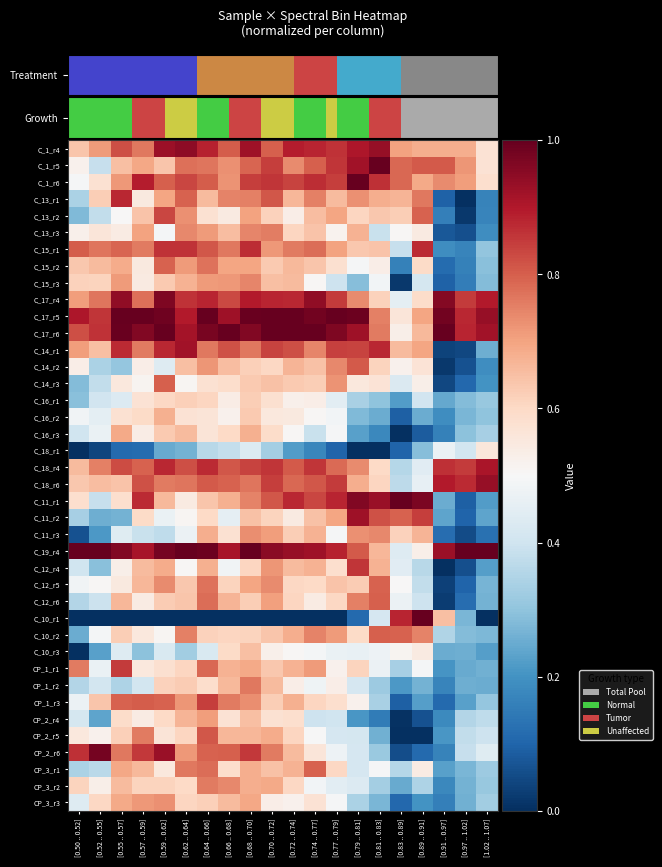

Reading left to right, list all the values displayed in this chart.

C_1_r4: [0.50 .. 0.52]=0.6	[0.52 .. 0.55]=0.7	[0.55 .. 0.57]=0.8	[0.57 .. 0.59]=0.8	[0.59 .. 0.62]=0.9	[0.62 .. 0.64]=0.9	[0.64 .. 0.66]=0.9	[0.66 .. 0.68]=0.8	[0.68 .. 0.70]=0.9	[0.70 .. 0.72]=0.8	[0.72 .. 0.74]=0.9	[0.74 .. 0.77]=0.9	[0.77 .. 0.79]=0.9	[0.79 .. 0.81]=0.9	[0.81 .. 0.83]=0.9	[0.83 .. 0.89]=0.7	[0.89 .. 0.91]=0.7	[0.91 .. 0.97]=0.7	[0.97 .. 1.02]=0.7	[1.02 .. 1.07]=0.6
C_1_r5: [0.50 .. 0.52]=0.5	[0.52 .. 0.55]=0.4	[0.55 .. 0.57]=0.6	[0.57 .. 0.59]=0.7	[0.59 .. 0.62]=0.6	[0.62 .. 0.64]=0.8	[0.64 .. 0.66]=0.8	[0.66 .. 0.68]=0.7	[0.68 .. 0.70]=0.8	[0.70 .. 0.72]=0.8	[0.72 .. 0.74]=0.7	[0.74 .. 0.77]=0.8	[0.77 .. 0.79]=0.9	[0.79 .. 0.81]=0.9	[0.81 .. 0.83]=1.0	[0.83 .. 0.89]=0.8	[0.89 .. 0.91]=0.8	[0.91 .. 0.97]=0.8	[0.97 .. 1.02]=0.7	[1.02 .. 1.07]=0.6
C_1_r6: [0.50 .. 0.52]=0.5	[0.52 .. 0.55]=0.6	[0.55 .. 0.57]=0.7	[0.57 .. 0.59]=0.9	[0.59 .. 0.62]=0.8	[0.62 .. 0.64]=0.8	[0.64 .. 0.66]=0.8	[0.66 .. 0.68]=0.7	[0.68 .. 0.70]=0.8	[0.70 .. 0.72]=0.9	[0.72 .. 0.74]=0.8	[0.74 .. 0.77]=0.9	[0.77 .. 0.79]=0.8	[0.79 .. 0.81]=1.0	[0.81 .. 0.83]=0.9	[0.83 .. 0.89]=0.8	[0.89 .. 0.91]=0.7	[0.91 .. 0.97]=0.7	[0.97 .. 1.02]=0.7	[1.02 .. 1.07]=0.6
C_13_r1: [0.50 .. 0.52]=0.3	[0.52 .. 0.55]=0.6	[0.55 .. 0.57]=0.9	[0.57 .. 0.59]=0.5	[0.59 .. 0.62]=0.7	[0.62 .. 0.64]=0.8	[0.64 .. 0.66]=0.7	[0.66 .. 0.68]=0.7	[0.68 .. 0.70]=0.8	[0.70 .. 0.72]=0.8	[0.72 .. 0.74]=0.7	[0.74 .. 0.77]=0.8	[0.77 .. 0.79]=0.7	[0.79 .. 0.81]=0.7	[0.81 .. 0.83]=0.7	[0.83 .. 0.89]=0.7	[0.89 .. 0.91]=0.8	[0.91 .. 0.97]=0.1	[0.97 .. 1.02]=0.0	[1.02 .. 1.07]=0.2
C_13_r2: [0.50 .. 0.52]=0.3	[0.52 .. 0.55]=0.4	[0.55 .. 0.57]=0.5	[0.57 .. 0.59]=0.6	[0.59 .. 0.62]=0.8	[0.62 .. 0.64]=0.7	[0.64 .. 0.66]=0.6	[0.66 .. 0.68]=0.5	[0.68 .. 0.70]=0.7	[0.70 .. 0.72]=0.6	[0.72 .. 0.74]=0.5	[0.74 .. 0.77]=0.7	[0.77 .. 0.79]=0.7	[0.79 .. 0.81]=0.6	[0.81 .. 0.83]=0.6	[0.83 .. 0.89]=0.6	[0.89 .. 0.91]=0.8	[0.91 .. 0.97]=0.2	[0.97 .. 1.02]=0.0	[1.02 .. 1.07]=0.2
C_13_r3: [0.50 .. 0.52]=0.5	[0.52 .. 0.55]=0.6	[0.55 .. 0.57]=0.5	[0.57 .. 0.59]=0.7	[0.59 .. 0.62]=0.5	[0.62 .. 0.64]=0.7	[0.64 .. 0.66]=0.7	[0.66 .. 0.68]=0.7	[0.68 .. 0.70]=0.7	[0.70 .. 0.72]=0.8	[0.72 .. 0.74]=0.6	[0.74 .. 0.77]=0.6	[0.77 .. 0.79]=0.5	[0.79 .. 0.81]=0.7	[0.81 .. 0.83]=0.4	[0.83 .. 0.89]=0.5	[0.89 .. 0.91]=0.5	[0.91 .. 0.97]=0.1	[0.97 .. 1.02]=0.1	[1.02 .. 1.07]=0.2
C_15_r1: [0.50 .. 0.52]=0.8	[0.52 .. 0.55]=0.8	[0.55 .. 0.57]=0.8	[0.57 .. 0.59]=0.8	[0.59 .. 0.62]=0.9	[0.62 .. 0.64]=0.9	[0.64 .. 0.66]=0.8	[0.66 .. 0.68]=0.8	[0.68 .. 0.70]=0.9	[0.70 .. 0.72]=0.7	[0.72 .. 0.74]=0.8	[0.74 .. 0.77]=0.8	[0.77 .. 0.79]=0.7	[0.79 .. 0.81]=0.6	[0.81 .. 0.83]=0.6	[0.83 .. 0.89]=0.4	[0.89 .. 0.91]=0.9	[0.91 .. 0.97]=0.2	[0.97 .. 1.02]=0.2	[1.02 .. 1.07]=0.3
C_15_r2: [0.50 .. 0.52]=0.6	[0.52 .. 0.55]=0.7	[0.55 .. 0.57]=0.7	[0.57 .. 0.59]=0.5	[0.59 .. 0.62]=0.8	[0.62 .. 0.64]=0.7	[0.64 .. 0.66]=0.8	[0.66 .. 0.68]=0.7	[0.68 .. 0.70]=0.7	[0.70 .. 0.72]=0.6	[0.72 .. 0.74]=0.7	[0.74 .. 0.77]=0.6	[0.77 .. 0.79]=0.6	[0.79 .. 0.81]=0.5	[0.81 .. 0.83]=0.5	[0.83 .. 0.89]=0.2	[0.89 .. 0.91]=0.6	[0.91 .. 0.97]=0.1	[0.97 .. 1.02]=0.2	[1.02 .. 1.07]=0.3
C_15_r3: [0.50 .. 0.52]=0.6	[0.52 .. 0.55]=0.6	[0.55 .. 0.57]=0.7	[0.57 .. 0.59]=0.5	[0.59 .. 0.62]=0.6	[0.62 .. 0.64]=0.7	[0.64 .. 0.66]=0.7	[0.66 .. 0.68]=0.7	[0.68 .. 0.70]=0.7	[0.70 .. 0.72]=0.6	[0.72 .. 0.74]=0.7	[0.74 .. 0.77]=0.5	[0.77 .. 0.79]=0.4	[0.79 .. 0.81]=0.3	[0.81 .. 0.83]=0.5	[0.83 .. 0.89]=0.0	[0.89 .. 0.91]=0.4	[0.91 .. 0.97]=0.1	[0.97 .. 1.02]=0.2	[1.02 .. 1.07]=0.3
C_17_r4: [0.50 .. 0.52]=0.7	[0.52 .. 0.55]=0.8	[0.55 .. 0.57]=0.9	[0.57 .. 0.59]=0.8	[0.59 .. 0.62]=1.0	[0.62 .. 0.64]=0.9	[0.64 .. 0.66]=0.9	[0.66 .. 0.68]=0.8	[0.68 .. 0.70]=0.9	[0.70 .. 0.72]=0.9	[0.72 .. 0.74]=0.9	[0.74 .. 0.77]=0.9	[0.77 .. 0.79]=0.9	[0.79 .. 0.81]=0.7	[0.81 .. 0.83]=0.6	[0.83 .. 0.89]=0.5	[0.89 .. 0.91]=0.6	[0.91 .. 0.97]=1.0	[0.97 .. 1.02]=0.8	[1.02 .. 1.07]=0.9
C_17_r5: [0.50 .. 0.52]=0.9	[0.52 .. 0.55]=0.9	[0.55 .. 0.57]=1.0	[0.57 .. 0.59]=1.0	[0.59 .. 0.62]=1.0	[0.62 .. 0.64]=0.9	[0.64 .. 0.66]=1.0	[0.66 .. 0.68]=0.9	[0.68 .. 0.70]=1.0	[0.70 .. 0.72]=1.0	[0.72 .. 0.74]=1.0	[0.74 .. 0.77]=1.0	[0.77 .. 0.79]=1.0	[0.79 .. 0.81]=1.0	[0.81 .. 0.83]=0.8	[0.83 .. 0.89]=0.6	[0.89 .. 0.91]=0.7	[0.91 .. 0.97]=1.0	[0.97 .. 1.02]=0.9	[1.02 .. 1.07]=0.9
C_17_r6: [0.50 .. 0.52]=0.8	[0.52 .. 0.55]=0.9	[0.55 .. 0.57]=1.0	[0.57 .. 0.59]=1.0	[0.59 .. 0.62]=1.0	[0.62 .. 0.64]=0.9	[0.64 .. 0.66]=1.0	[0.66 .. 0.68]=1.0	[0.68 .. 0.70]=1.0	[0.70 .. 0.72]=1.0	[0.72 .. 0.74]=1.0	[0.74 .. 0.77]=1.0	[0.77 .. 0.79]=1.0	[0.79 .. 0.81]=0.9	[0.81 .. 0.83]=0.8	[0.83 .. 0.89]=0.5	[0.89 .. 0.91]=0.7	[0.91 .. 0.97]=1.0	[0.97 .. 1.02]=0.9	[1.02 .. 1.07]=0.9
C_14_r1: [0.50 .. 0.52]=0.7	[0.52 .. 0.55]=0.7	[0.55 .. 0.57]=0.9	[0.57 .. 0.59]=0.8	[0.59 .. 0.62]=0.9	[0.62 .. 0.64]=0.9	[0.64 .. 0.66]=0.8	[0.66 .. 0.68]=0.8	[0.68 .. 0.70]=0.8	[0.70 .. 0.72]=0.8	[0.72 .. 0.74]=0.8	[0.74 .. 0.77]=0.7	[0.77 .. 0.79]=0.8	[0.79 .. 0.81]=0.8	[0.81 .. 0.83]=0.9	[0.83 .. 0.89]=0.7	[0.89 .. 0.91]=0.7	[0.91 .. 0.97]=0.0	[0.97 .. 1.02]=0.0	[1.02 .. 1.07]=0.3
C_14_r2: [0.50 .. 0.52]=0.5	[0.52 .. 0.55]=0.3	[0.55 .. 0.57]=0.3	[0.57 .. 0.59]=0.5	[0.59 .. 0.62]=0.4	[0.62 .. 0.64]=0.7	[0.64 .. 0.66]=0.7	[0.66 .. 0.68]=0.7	[0.68 .. 0.70]=0.6	[0.70 .. 0.72]=0.6	[0.72 .. 0.74]=0.7	[0.74 .. 0.77]=0.6	[0.77 .. 0.79]=0.7	[0.79 .. 0.81]=0.8	[0.81 .. 0.83]=0.6	[0.83 .. 0.89]=0.5	[0.89 .. 0.91]=0.6	[0.91 .. 0.97]=0.0	[0.97 .. 1.02]=0.1	[1.02 .. 1.07]=0.2
C_14_r3: [0.50 .. 0.52]=0.3	[0.52 .. 0.55]=0.4	[0.55 .. 0.57]=0.6	[0.57 .. 0.59]=0.5	[0.59 .. 0.62]=0.8	[0.62 .. 0.64]=0.5	[0.64 .. 0.66]=0.6	[0.66 .. 0.68]=0.6	[0.68 .. 0.70]=0.6	[0.70 .. 0.72]=0.6	[0.72 .. 0.74]=0.6	[0.74 .. 0.77]=0.6	[0.77 .. 0.79]=0.7	[0.79 .. 0.81]=0.6	[0.81 .. 0.83]=0.6	[0.83 .. 0.89]=0.4	[0.89 .. 0.91]=0.5	[0.91 .. 0.97]=0.0	[0.97 .. 1.02]=0.1	[1.02 .. 1.07]=0.2
C_16_r1: [0.50 .. 0.52]=0.3	[0.52 .. 0.55]=0.4	[0.55 .. 0.57]=0.4	[0.57 .. 0.59]=0.6	[0.59 .. 0.62]=0.6	[0.62 .. 0.64]=0.6	[0.64 .. 0.66]=0.6	[0.66 .. 0.68]=0.5	[0.68 .. 0.70]=0.6	[0.70 .. 0.72]=0.6	[0.72 .. 0.74]=0.5	[0.74 .. 0.77]=0.5	[0.77 .. 0.79]=0.4	[0.79 .. 0.81]=0.3	[0.81 .. 0.83]=0.3	[0.83 .. 0.89]=0.2	[0.89 .. 0.91]=0.4	[0.91 .. 0.97]=0.2	[0.97 .. 1.02]=0.3	[1.02 .. 1.07]=0.3
C_16_r2: [0.50 .. 0.52]=0.5	[0.52 .. 0.55]=0.4	[0.55 .. 0.57]=0.6	[0.57 .. 0.59]=0.6	[0.59 .. 0.62]=0.7	[0.62 .. 0.64]=0.6	[0.64 .. 0.66]=0.6	[0.66 .. 0.68]=0.5	[0.68 .. 0.70]=0.6	[0.70 .. 0.72]=0.6	[0.72 .. 0.74]=0.5	[0.74 .. 0.77]=0.5	[0.77 .. 0.79]=0.5	[0.79 .. 0.81]=0.3	[0.81 .. 0.83]=0.3	[0.83 .. 0.89]=0.1	[0.89 .. 0.91]=0.3	[0.91 .. 0.97]=0.2	[0.97 .. 1.02]=0.3	[1.02 .. 1.07]=0.3
C_16_r3: [0.50 .. 0.52]=0.4	[0.52 .. 0.55]=0.5	[0.55 .. 0.57]=0.7	[0.57 .. 0.59]=0.5	[0.59 .. 0.62]=0.6	[0.62 .. 0.64]=0.7	[0.64 .. 0.66]=0.6	[0.66 .. 0.68]=0.6	[0.68 .. 0.70]=0.7	[0.70 .. 0.72]=0.6	[0.72 .. 0.74]=0.5	[0.74 .. 0.77]=0.4	[0.77 .. 0.79]=0.5	[0.79 .. 0.81]=0.2	[0.81 .. 0.83]=0.2	[0.83 .. 0.89]=0.0	[0.89 .. 0.91]=0.1	[0.91 .. 0.97]=0.2	[0.97 .. 1.02]=0.3	[1.02 .. 1.07]=0.3
C_18_r1: [0.50 .. 0.52]=0.0	[0.52 .. 0.55]=0.0	[0.55 .. 0.57]=0.1	[0.57 .. 0.59]=0.1	[0.59 .. 0.62]=0.2	[0.62 .. 0.64]=0.3	[0.64 .. 0.66]=0.4	[0.66 .. 0.68]=0.4	[0.68 .. 0.70]=0.4	[0.70 .. 0.72]=0.3	[0.72 .. 0.74]=0.2	[0.74 .. 0.77]=0.2	[0.77 .. 0.79]=0.1	[0.79 .. 0.81]=0.0	[0.81 .. 0.83]=0.0	[0.83 .. 0.89]=0.1	[0.89 .. 0.91]=0.3	[0.91 .. 0.97]=0.5	[0.97 .. 1.02]=0.4	[1.02 .. 1.07]=0.6
C_18_r4: [0.50 .. 0.52]=0.7	[0.52 .. 0.55]=0.8	[0.55 .. 0.57]=0.8	[0.57 .. 0.59]=0.8	[0.59 .. 0.62]=0.9	[0.62 .. 0.64]=0.8	[0.64 .. 0.66]=0.9	[0.66 .. 0.68]=0.8	[0.68 .. 0.70]=0.8	[0.70 .. 0.72]=0.9	[0.72 .. 0.74]=0.8	[0.74 .. 0.77]=0.9	[0.77 .. 0.79]=0.8	[0.79 .. 0.81]=0.7	[0.81 .. 0.83]=0.6	[0.83 .. 0.89]=0.4	[0.89 .. 0.91]=0.4	[0.91 .. 0.97]=0.9	[0.97 .. 1.02]=0.8	[1.02 .. 1.07]=0.9
C_18_r6: [0.50 .. 0.52]=0.6	[0.52 .. 0.55]=0.7	[0.55 .. 0.57]=0.6	[0.57 .. 0.59]=0.8	[0.59 .. 0.62]=0.8	[0.62 .. 0.64]=0.8	[0.64 .. 0.66]=0.8	[0.66 .. 0.68]=0.8	[0.68 .. 0.70]=0.8	[0.70 .. 0.72]=0.8	[0.72 .. 0.74]=0.8	[0.74 .. 0.77]=0.8	[0.77 .. 0.79]=0.8	[0.79 .. 0.81]=0.7	[0.81 .. 0.83]=0.6	[0.83 .. 0.89]=0.4	[0.89 .. 0.91]=0.5	[0.91 .. 0.97]=0.9	[0.97 .. 1.02]=0.9	[1.02 .. 1.07]=0.9
C_11_r1: [0.50 .. 0.52]=0.6	[0.52 .. 0.55]=0.4	[0.55 .. 0.57]=0.6	[0.57 .. 0.59]=0.9	[0.59 .. 0.62]=0.7	[0.62 .. 0.64]=0.5	[0.64 .. 0.66]=0.6	[0.66 .. 0.68]=0.7	[0.68 .. 0.70]=0.7	[0.70 .. 0.72]=0.8	[0.72 .. 0.74]=0.9	[0.74 .. 0.77]=0.8	[0.77 .. 0.79]=0.9	[0.79 .. 0.81]=1.0	[0.81 .. 0.83]=0.9	[0.83 .. 0.89]=1.0	[0.89 .. 0.91]=1.0	[0.91 .. 0.97]=0.3	[0.97 .. 1.02]=0.1	[1.02 .. 1.07]=0.2
C_11_r2: [0.50 .. 0.52]=0.3	[0.52 .. 0.55]=0.3	[0.55 .. 0.57]=0.3	[0.57 .. 0.59]=0.6	[0.59 .. 0.62]=0.5	[0.62 .. 0.64]=0.5	[0.64 .. 0.66]=0.6	[0.66 .. 0.68]=0.5	[0.68 .. 0.70]=0.6	[0.70 .. 0.72]=0.6	[0.72 .. 0.74]=0.5	[0.74 .. 0.77]=0.6	[0.77 .. 0.79]=0.7	[0.79 .. 0.81]=0.9	[0.81 .. 0.83]=0.8	[0.83 .. 0.89]=0.8	[0.89 .. 0.91]=0.8	[0.91 .. 0.97]=0.2	[0.97 .. 1.02]=0.1	[1.02 .. 1.07]=0.2
C_11_r3: [0.50 .. 0.52]=0.1	[0.52 .. 0.55]=0.2	[0.55 .. 0.57]=0.4	[0.57 .. 0.59]=0.4	[0.59 .. 0.62]=0.4	[0.62 .. 0.64]=0.5	[0.64 .. 0.66]=0.7	[0.66 .. 0.68]=0.6	[0.68 .. 0.70]=0.7	[0.70 .. 0.72]=0.7	[0.72 .. 0.74]=0.6	[0.74 .. 0.77]=0.7	[0.77 .. 0.79]=0.5	[0.79 .. 0.81]=0.7	[0.81 .. 0.83]=0.7	[0.83 .. 0.89]=0.6	[0.89 .. 0.91]=0.7	[0.91 .. 0.97]=0.1	[0.97 .. 1.02]=0.1	[1.02 .. 1.07]=0.1
C_19_r4: [0.50 .. 0.52]=1.0	[0.52 .. 0.55]=1.0	[0.55 .. 0.57]=1.0	[0.57 .. 0.59]=0.9	[0.59 .. 0.62]=1.0	[0.62 .. 0.64]=1.0	[0.64 .. 0.66]=1.0	[0.66 .. 0.68]=0.9	[0.68 .. 0.70]=1.0	[0.70 .. 0.72]=1.0	[0.72 .. 0.74]=0.9	[0.74 .. 0.77]=0.9	[0.77 .. 0.79]=0.9	[0.79 .. 0.81]=0.8	[0.81 .. 0.83]=0.7	[0.83 .. 0.89]=0.4	[0.89 .. 0.91]=0.5	[0.91 .. 0.97]=0.9	[0.97 .. 1.02]=1.0	[1.02 .. 1.07]=1.0
C_12_r4: [0.50 .. 0.52]=0.4	[0.52 .. 0.55]=0.3	[0.55 .. 0.57]=0.5	[0.57 .. 0.59]=0.7	[0.59 .. 0.62]=0.7	[0.62 .. 0.64]=0.5	[0.64 .. 0.66]=0.7	[0.66 .. 0.68]=0.5	[0.68 .. 0.70]=0.6	[0.70 .. 0.72]=0.7	[0.72 .. 0.74]=0.7	[0.74 .. 0.77]=0.7	[0.77 .. 0.79]=0.6	[0.79 .. 0.81]=0.9	[0.81 .. 0.83]=0.7	[0.83 .. 0.89]=0.4	[0.89 .. 0.91]=0.4	[0.91 .. 0.97]=0.0	[0.97 .. 1.02]=0.1	[1.02 .. 1.07]=0.2
C_12_r5: [0.50 .. 0.52]=0.5	[0.52 .. 0.55]=0.5	[0.55 .. 0.57]=0.6	[0.57 .. 0.59]=0.7	[0.59 .. 0.62]=0.7	[0.62 .. 0.64]=0.6	[0.64 .. 0.66]=0.8	[0.66 .. 0.68]=0.6	[0.68 .. 0.70]=0.7	[0.70 .. 0.72]=0.7	[0.72 .. 0.74]=0.6	[0.74 .. 0.77]=0.6	[0.77 .. 0.79]=0.6	[0.79 .. 0.81]=0.6	[0.81 .. 0.83]=0.8	[0.83 .. 0.89]=0.5	[0.89 .. 0.91]=0.4	[0.91 .. 0.97]=0.0	[0.97 .. 1.02]=0.1	[1.02 .. 1.07]=0.3
C_12_r6: [0.50 .. 0.52]=0.4	[0.52 .. 0.55]=0.4	[0.55 .. 0.57]=0.7	[0.57 .. 0.59]=0.5	[0.59 .. 0.62]=0.6	[0.62 .. 0.64]=0.6	[0.64 .. 0.66]=0.8	[0.66 .. 0.68]=0.7	[0.68 .. 0.70]=0.6	[0.70 .. 0.72]=0.7	[0.72 .. 0.74]=0.6	[0.74 .. 0.77]=0.5	[0.77 .. 0.79]=0.6	[0.79 .. 0.81]=0.8	[0.81 .. 0.83]=0.8	[0.83 .. 0.89]=0.5	[0.89 .. 0.91]=0.4	[0.91 .. 0.97]=0.0	[0.97 .. 1.02]=0.1	[1.02 .. 1.07]=0.3
C_10_r1: [0.50 .. 0.52]=0.0	[0.52 .. 0.55]=0.0	[0.55 .. 0.57]=0.0	[0.57 .. 0.59]=0.0	[0.59 .. 0.62]=0.0	[0.62 .. 0.64]=0.0	[0.64 .. 0.66]=0.0	[0.66 .. 0.68]=0.0	[0.68 .. 0.70]=0.0	[0.70 .. 0.72]=0.0	[0.72 .. 0.74]=0.0	[0.74 .. 0.77]=0.0	[0.77 .. 0.79]=0.0	[0.79 .. 0.81]=0.1	[0.81 .. 0.83]=0.4	[0.83 .. 0.89]=0.9	[0.89 .. 0.91]=1.0	[0.91 .. 0.97]=0.6	[0.97 .. 1.02]=0.3	[1.02 .. 1.07]=0.0
C_10_r2: [0.50 .. 0.52]=0.3	[0.52 .. 0.55]=0.5	[0.55 .. 0.57]=0.6	[0.57 .. 0.59]=0.6	[0.59 .. 0.62]=0.5	[0.62 .. 0.64]=0.8	[0.64 .. 0.66]=0.6	[0.66 .. 0.68]=0.6	[0.68 .. 0.70]=0.6	[0.70 .. 0.72]=0.6	[0.72 .. 0.74]=0.7	[0.74 .. 0.77]=0.7	[0.77 .. 0.79]=0.7	[0.79 .. 0.81]=0.6	[0.81 .. 0.83]=0.8	[0.83 .. 0.89]=0.8	[0.89 .. 0.91]=0.7	[0.91 .. 0.97]=0.3	[0.97 .. 1.02]=0.3	[1.02 .. 1.07]=0.3
C_10_r3: [0.50 .. 0.52]=0.0	[0.52 .. 0.55]=0.2	[0.55 .. 0.57]=0.4	[0.57 .. 0.59]=0.3	[0.59 .. 0.62]=0.4	[0.62 .. 0.64]=0.3	[0.64 .. 0.66]=0.4	[0.66 .. 0.68]=0.6	[0.68 .. 0.70]=0.6	[0.70 .. 0.72]=0.5	[0.72 .. 0.74]=0.5	[0.74 .. 0.77]=0.5	[0.77 .. 0.79]=0.5	[0.79 .. 0.81]=0.5	[0.81 .. 0.83]=0.5	[0.83 .. 0.89]=0.5	[0.89 .. 0.91]=0.5	[0.91 .. 0.97]=0.3	[0.97 .. 1.02]=0.3	[1.02 .. 1.07]=0.2
CP_1_r1: [0.50 .. 0.52]=0.8	[0.52 .. 0.55]=0.5	[0.55 .. 0.57]=0.9	[0.57 .. 0.59]=0.6	[0.59 .. 0.62]=0.6	[0.62 .. 0.64]=0.6	[0.64 .. 0.66]=0.8	[0.66 .. 0.68]=0.7	[0.68 .. 0.70]=0.7	[0.70 .. 0.72]=0.6	[0.72 .. 0.74]=0.7	[0.74 .. 0.77]=0.7	[0.77 .. 0.79]=0.5	[0.79 .. 0.81]=0.6	[0.81 .. 0.83]=0.5	[0.83 .. 0.89]=0.3	[0.89 .. 0.91]=0.5	[0.91 .. 0.97]=0.2	[0.97 .. 1.02]=0.2	[1.02 .. 1.07]=0.3
CP_1_r2: [0.50 .. 0.52]=0.4	[0.52 .. 0.55]=0.4	[0.55 .. 0.57]=0.3	[0.57 .. 0.59]=0.4	[0.59 .. 0.62]=0.6	[0.62 .. 0.64]=0.6	[0.64 .. 0.66]=0.6	[0.66 .. 0.68]=0.7	[0.68 .. 0.70]=0.8	[0.70 .. 0.72]=0.7	[0.72 .. 0.74]=0.5	[0.74 .. 0.77]=0.5	[0.77 .. 0.79]=0.5	[0.79 .. 0.81]=0.4	[0.81 .. 0.83]=0.3	[0.83 .. 0.89]=0.2	[0.89 .. 0.91]=0.3	[0.91 .. 0.97]=0.2	[0.97 .. 1.02]=0.3	[1.02 .. 1.07]=0.3
CP_1_r3: [0.50 .. 0.52]=0.5	[0.52 .. 0.55]=0.6	[0.55 .. 0.57]=0.8	[0.57 .. 0.59]=0.8	[0.59 .. 0.62]=0.8	[0.62 .. 0.64]=0.7	[0.64 .. 0.66]=0.8	[0.66 .. 0.68]=0.8	[0.68 .. 0.70]=0.7	[0.70 .. 0.72]=0.6	[0.72 .. 0.74]=0.7	[0.74 .. 0.77]=0.6	[0.77 .. 0.79]=0.6	[0.79 .. 0.81]=0.5	[0.81 .. 0.83]=0.3	[0.83 .. 0.89]=0.1	[0.89 .. 0.91]=0.2	[0.91 .. 0.97]=0.1	[0.97 .. 1.02]=0.2	[1.02 .. 1.07]=0.3
CP_2_r4: [0.50 .. 0.52]=0.4	[0.52 .. 0.55]=0.2	[0.55 .. 0.57]=0.6	[0.57 .. 0.59]=0.5	[0.59 .. 0.62]=0.6	[0.62 .. 0.64]=0.7	[0.64 .. 0.66]=0.7	[0.66 .. 0.68]=0.6	[0.68 .. 0.70]=0.7	[0.70 .. 0.72]=0.6	[0.72 .. 0.74]=0.6	[0.74 .. 0.77]=0.4	[0.77 .. 0.79]=0.4	[0.79 .. 0.81]=0.2	[0.81 .. 0.83]=0.2	[0.83 .. 0.89]=0.0	[0.89 .. 0.91]=0.1	[0.91 .. 0.97]=0.2	[0.97 .. 1.02]=0.4	[1.02 .. 1.07]=0.4
CP_2_r5: [0.50 .. 0.52]=0.6	[0.52 .. 0.55]=0.5	[0.55 .. 0.57]=0.6	[0.57 .. 0.59]=0.8	[0.59 .. 0.62]=0.6	[0.62 .. 0.64]=0.6	[0.64 .. 0.66]=0.8	[0.66 .. 0.68]=0.7	[0.68 .. 0.70]=0.7	[0.70 .. 0.72]=0.7	[0.72 .. 0.74]=0.6	[0.74 .. 0.77]=0.5	[0.77 .. 0.79]=0.4	[0.79 .. 0.81]=0.4	[0.81 .. 0.83]=0.3	[0.83 .. 0.89]=0.0	[0.89 .. 0.91]=0.0	[0.91 .. 0.97]=0.2	[0.97 .. 1.02]=0.4	[1.02 .. 1.07]=0.4
CP_2_r6: [0.50 .. 0.52]=0.9	[0.52 .. 0.55]=1.0	[0.55 .. 0.57]=0.8	[0.57 .. 0.59]=0.9	[0.59 .. 0.62]=0.9	[0.62 .. 0.64]=0.7	[0.64 .. 0.66]=0.8	[0.66 .. 0.68]=0.8	[0.68 .. 0.70]=0.9	[0.70 .. 0.72]=0.8	[0.72 .. 0.74]=0.7	[0.74 .. 0.77]=0.6	[0.77 .. 0.79]=0.5	[0.79 .. 0.81]=0.4	[0.81 .. 0.83]=0.3	[0.83 .. 0.89]=0.1	[0.89 .. 0.91]=0.1	[0.91 .. 0.97]=0.2	[0.97 .. 1.02]=0.4	[1.02 .. 1.07]=0.4
CP_3_r1: [0.50 .. 0.52]=0.3	[0.52 .. 0.55]=0.4	[0.55 .. 0.57]=0.7	[0.57 .. 0.59]=0.7	[0.59 .. 0.62]=0.6	[0.62 .. 0.64]=0.8	[0.64 .. 0.66]=0.8	[0.66 .. 0.68]=0.6	[0.68 .. 0.70]=0.7	[0.70 .. 0.72]=0.6	[0.72 .. 0.74]=0.7	[0.74 .. 0.77]=0.8	[0.77 .. 0.79]=0.6	[0.79 .. 0.81]=0.4	[0.81 .. 0.83]=0.5	[0.83 .. 0.89]=0.4	[0.89 .. 0.91]=0.5	[0.91 .. 0.97]=0.2	[0.97 .. 1.02]=0.3	[1.02 .. 1.07]=0.3
CP_3_r2: [0.50 .. 0.52]=0.6	[0.52 .. 0.55]=0.5	[0.55 .. 0.57]=0.7	[0.57 .. 0.59]=0.6	[0.59 .. 0.62]=0.6	[0.62 .. 0.64]=0.6	[0.64 .. 0.66]=0.8	[0.66 .. 0.68]=0.7	[0.68 .. 0.70]=0.7	[0.70 .. 0.72]=0.7	[0.72 .. 0.74]=0.6	[0.74 .. 0.77]=0.5	[0.77 .. 0.79]=0.4	[0.79 .. 0.81]=0.4	[0.81 .. 0.83]=0.3	[0.83 .. 0.89]=0.2	[0.89 .. 0.91]=0.3	[0.91 .. 0.97]=0.2	[0.97 .. 1.02]=0.3	[1.02 .. 1.07]=0.3
CP_3_r3: [0.50 .. 0.52]=0.4	[0.52 .. 0.55]=0.6	[0.55 .. 0.57]=0.7	[0.57 .. 0.59]=0.7	[0.59 .. 0.62]=0.7	[0.62 .. 0.64]=0.6	[0.64 .. 0.66]=0.6	[0.66 .. 0.68]=0.7	[0.68 .. 0.70]=0.7	[0.70 .. 0.72]=0.5	[0.72 .. 0.74]=0.5	[0.74 .. 0.77]=0.6	[0.77 .. 0.79]=0.5	[0.79 .. 0.81]=0.3	[0.81 .. 0.83]=0.3	[0.83 .. 0.89]=0.1	[0.89 .. 0.91]=0.2	[0.91 .. 0.97]=0.2	[0.97 .. 1.02]=0.3	[1.02 .. 1.07]=0.3